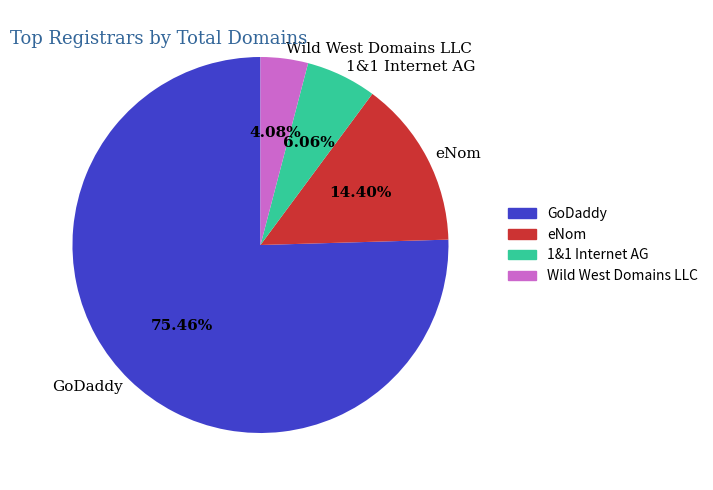

Count the number of slices in the pie.

4